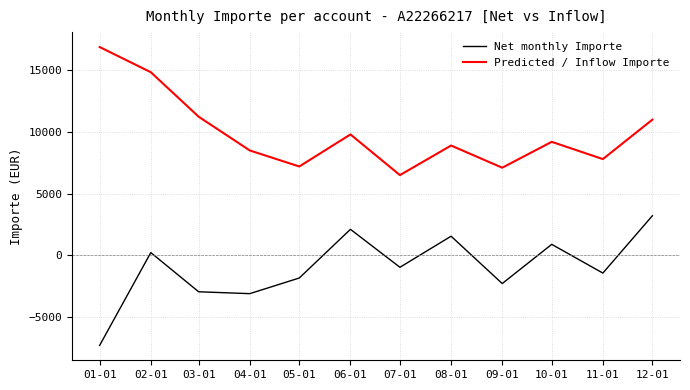

The Predicted / Inflow Importe series shows 9800.0 at 06-01. True or false?

True